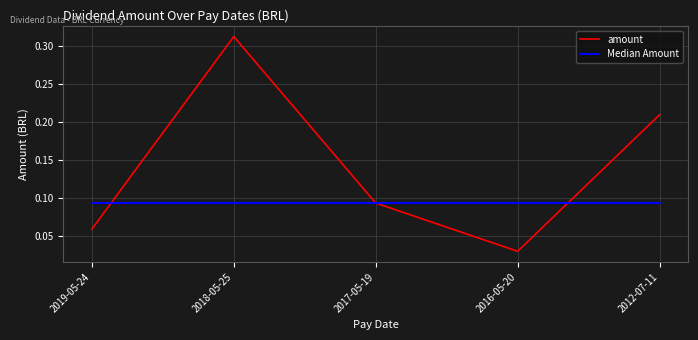

Is it true that amount equals 0.3 at 2012-07-11?

False